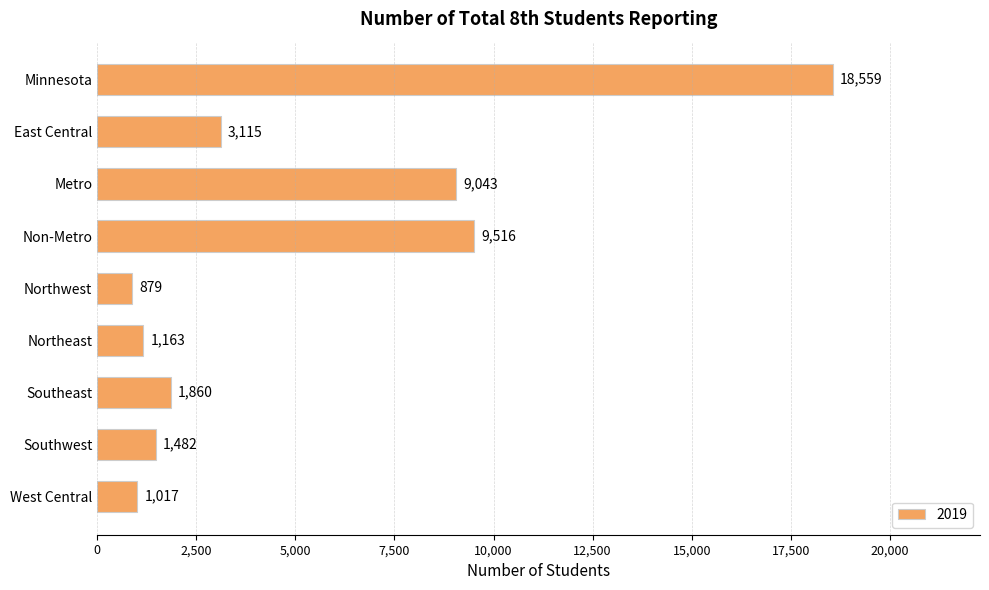

What is the smallest value displayed?

879